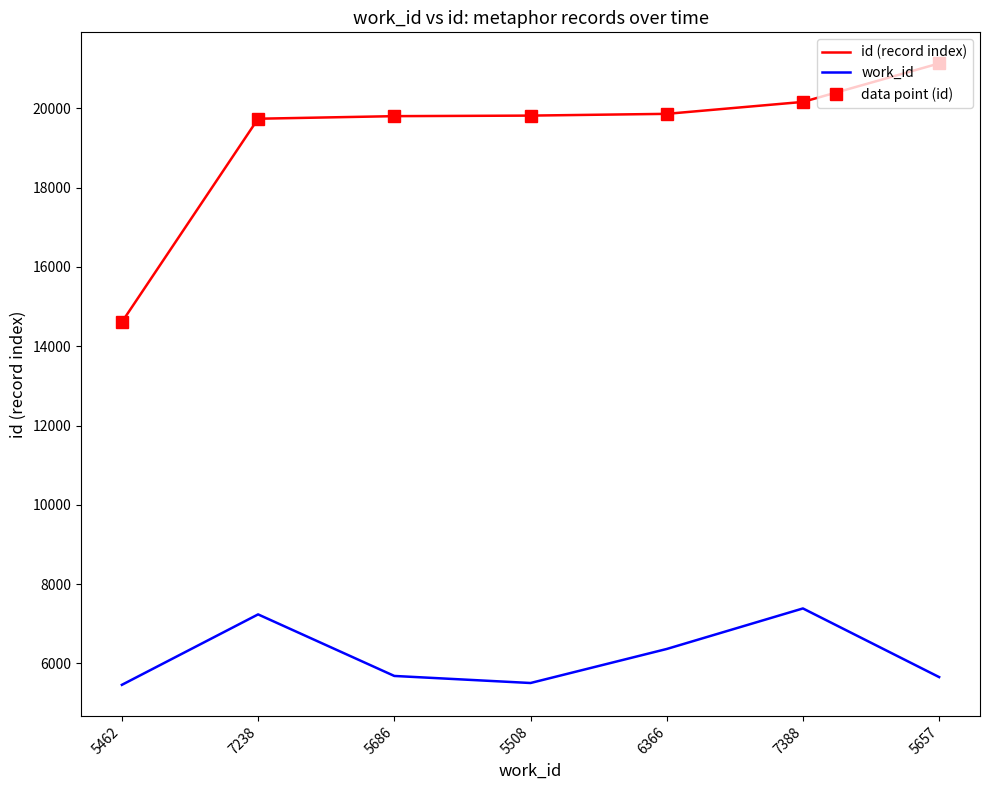

Rank the series by their average value, from lowest to highest.

work_id, id (record index)